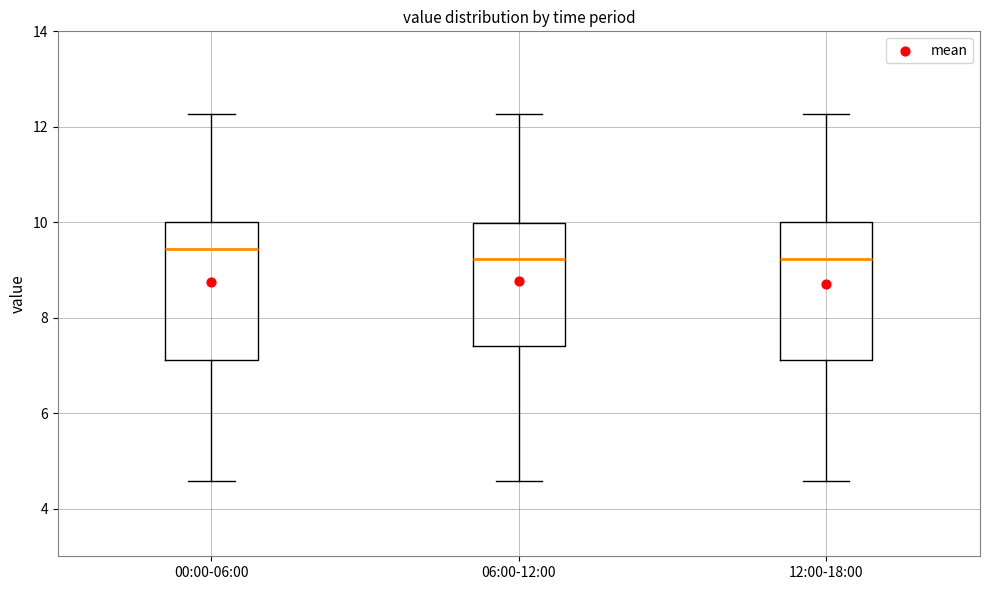

Reading left to right, transcribe this box plot: for each box, give where its median line is, the range the box spans, and where its two whiskers end, as read against the y-axis. The values are not printed on the chart, so give them approximately, as read against the axis.

00:00-06:00: median 9.4, box 7.2 to 10.0, whiskers 4.6 to 12.2
06:00-12:00: median 9.2, box 7.4 to 10.0, whiskers 4.6 to 12.2
12:00-18:00: median 9.2, box 7.2 to 10.0, whiskers 4.6 to 12.2